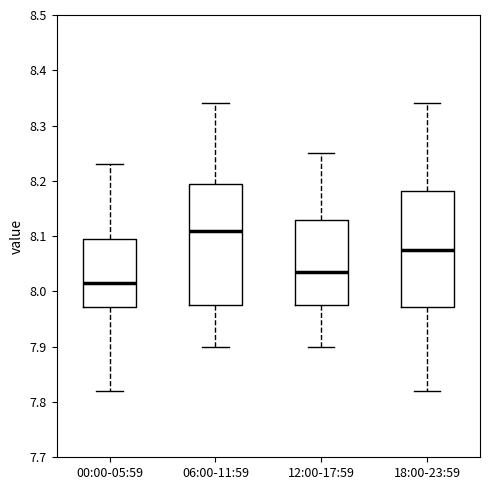

Which box is the tallest, from its lower edge to its upper edge?

06:00-11:59